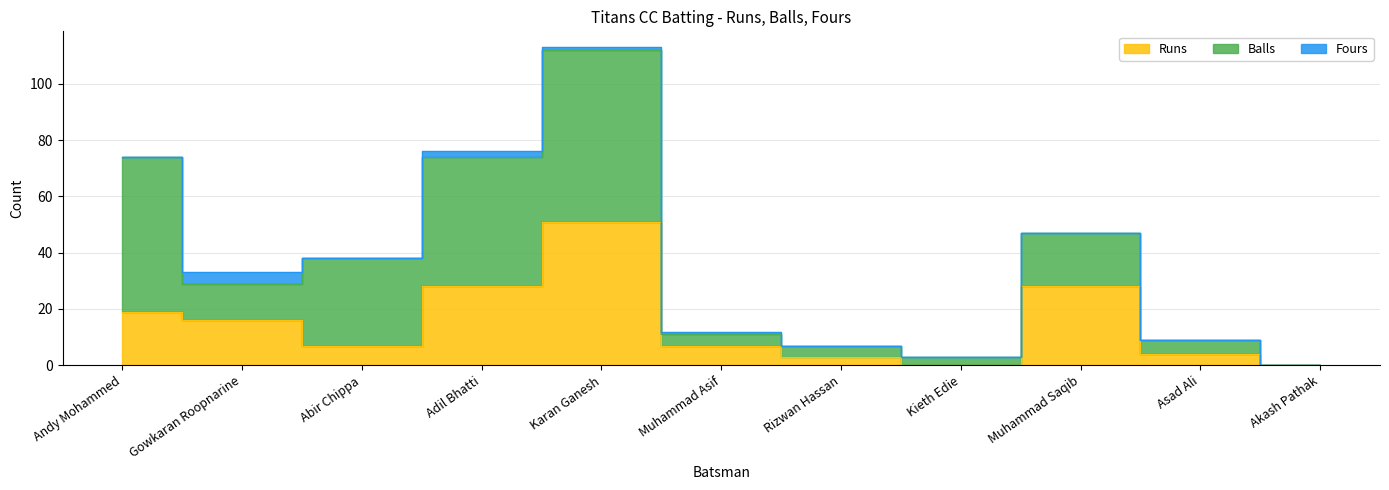

Rank the series by their maximum value, from highest to lowest.

Balls, Runs, Fours